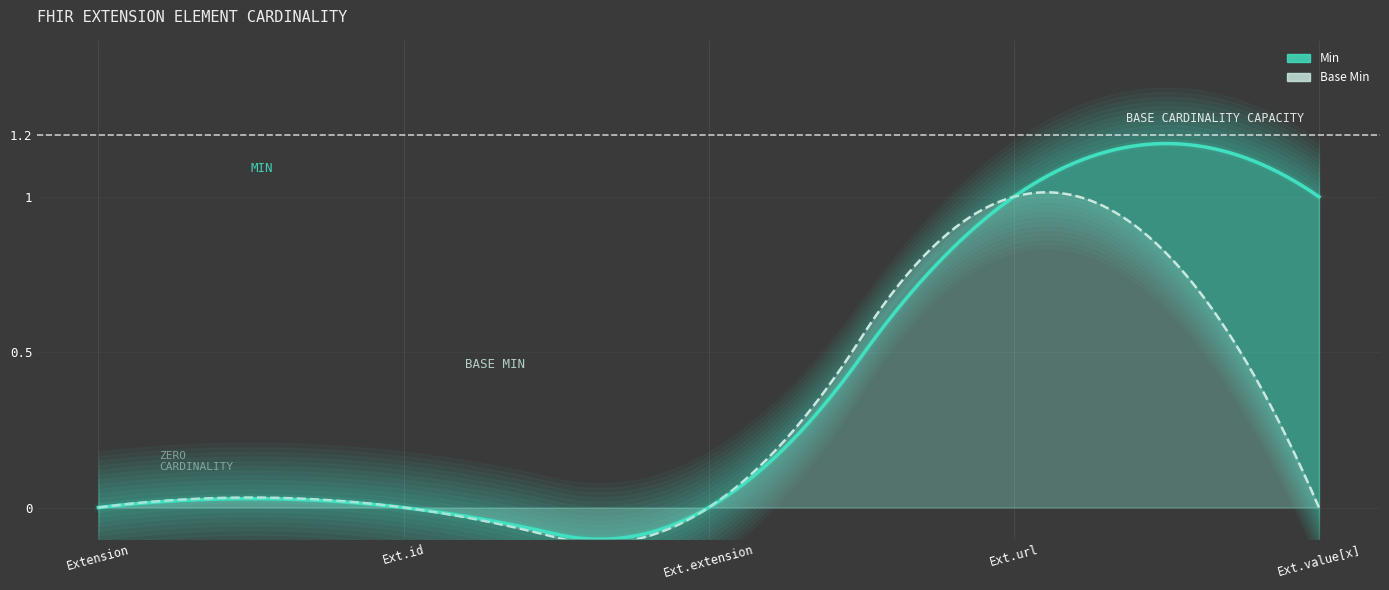

Count the Min values in the range 0 to 1.

5